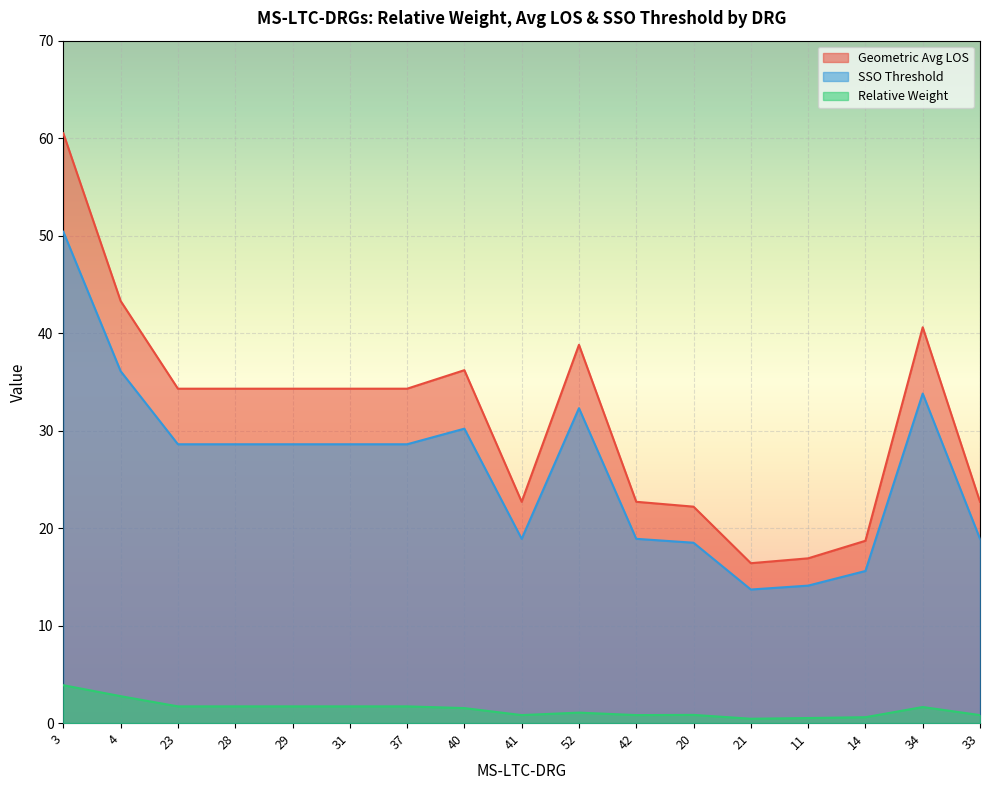

Reading left to right, list all the values displayed in this chart.

Relative Weight: 3.9	2.8	1.7	1.7	1.7	1.7	1.7	1.5	0.8	1.1	0.8	0.8	0.4	0.5	0.6	1.6	0.8
Geometric Avg LOS: 60.5	43.3	34.3	34.3	34.3	34.3	34.3	36.2	22.7	38.8	22.7	22.2	16.4	16.9	18.7	40.6	22.7
SSO Threshold: 50.4	36.1	28.6	28.6	28.6	28.6	28.6	30.2	18.9	32.3	18.9	18.5	13.7	14.1	15.6	33.8	18.9